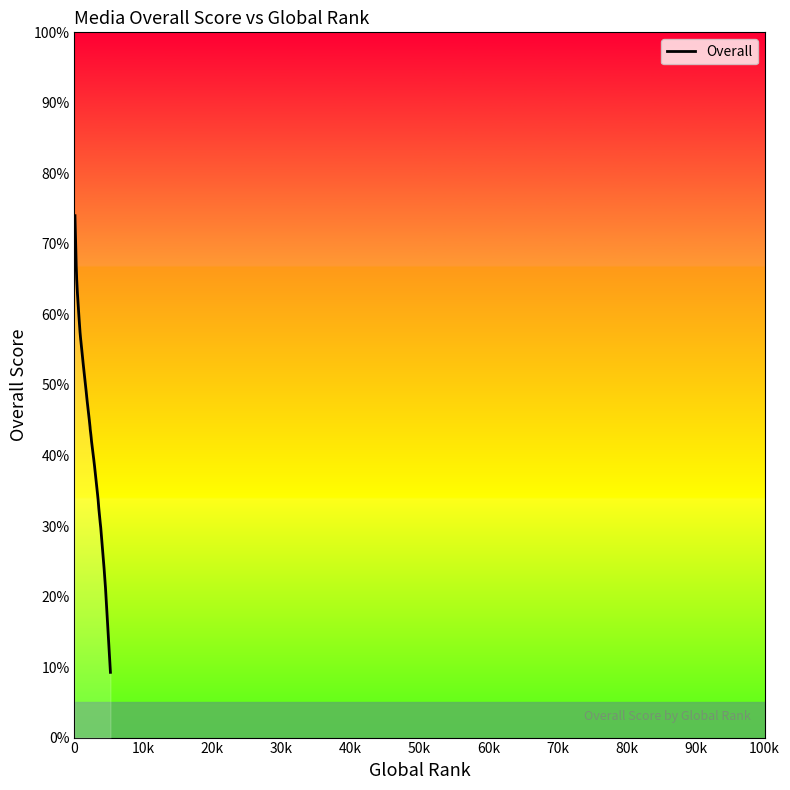

True or false: the data shows 34.2 at 38.

False